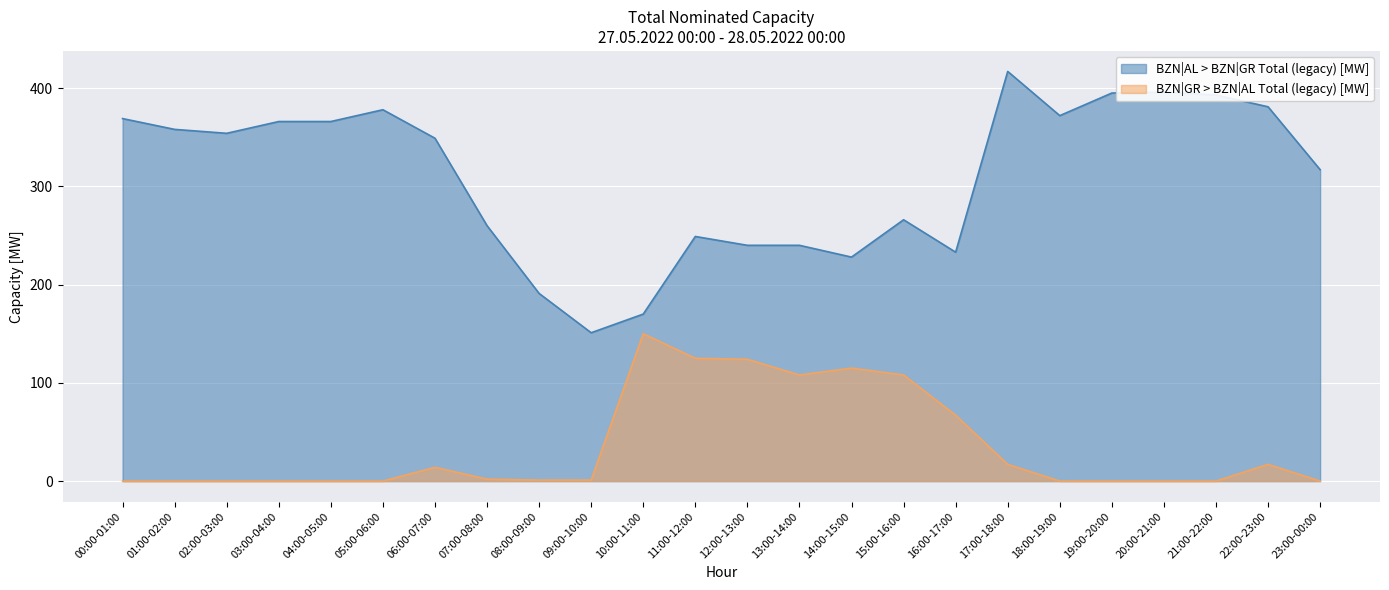

Which category has the lowest value across all series?

00:00-01:00